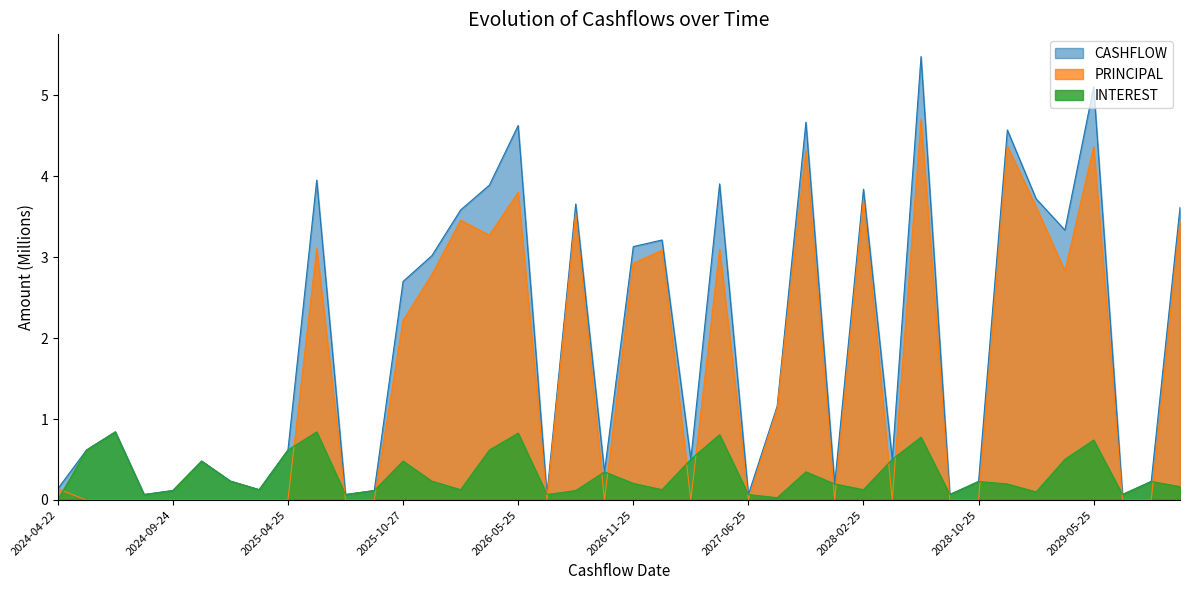

What is the difference between the highest and lowest values at 2025-09-24?

0.1